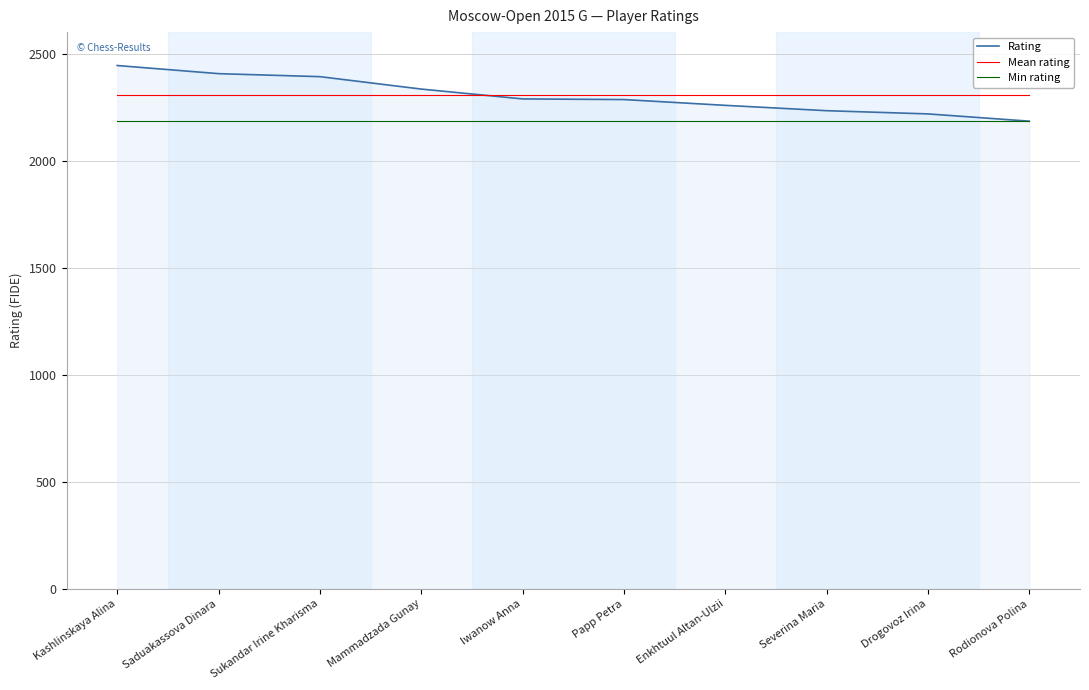

What is the approximate value of Rating at Saduakassova Dinara?

2406.0